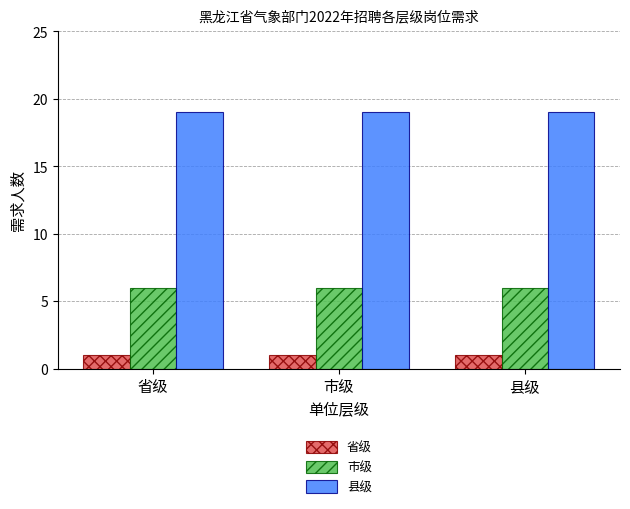

At how many categories does at least one series exceed 17?

3